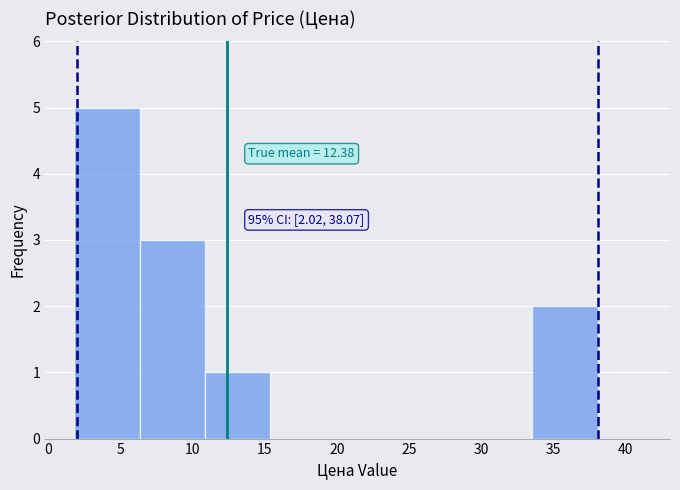

Over which range of the x-axis is the bar tallest?

2.0 to 6.5